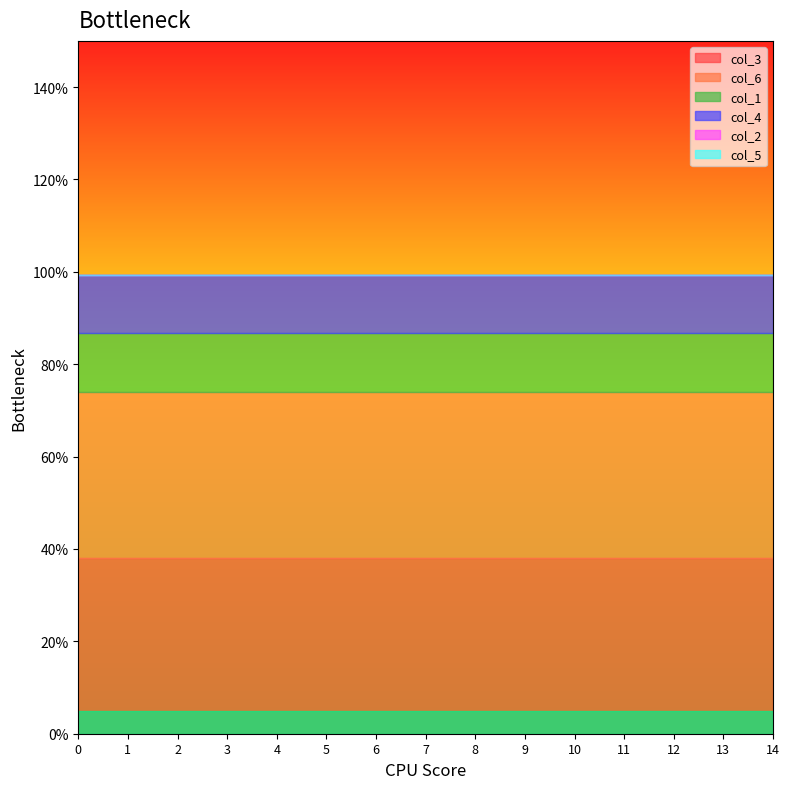

Which series has the widest spread of values?

col_3